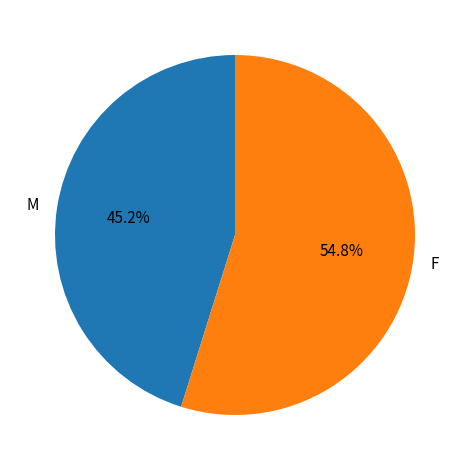

What is the smallest slice in the pie chart?

M